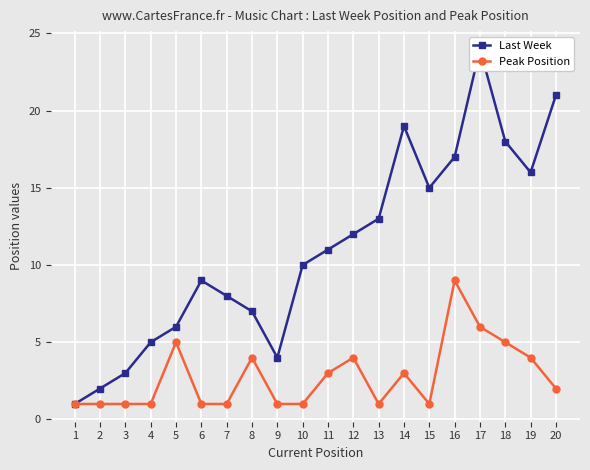

Which label corresponds to the largest value in the chart?

17